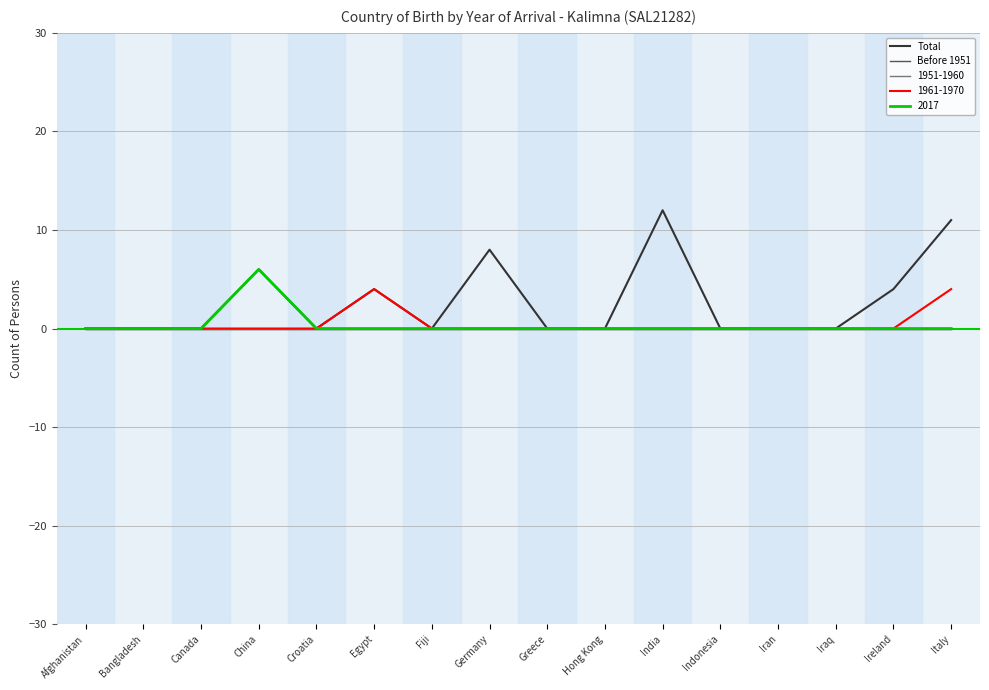

Does the chart have visible grid lines?

Yes